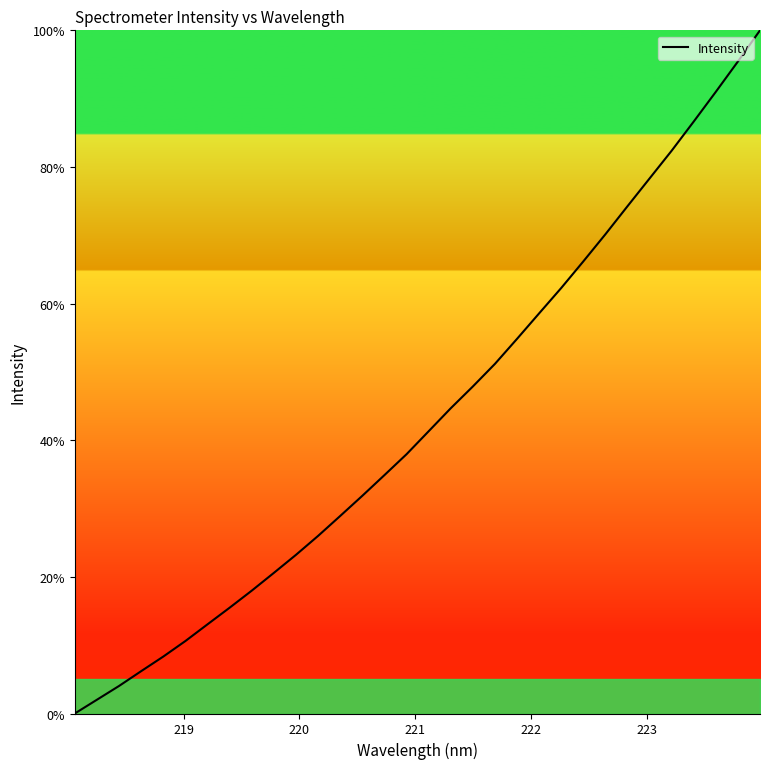

Reading left to right, what are all the values shown in this chart?

0.0	2.0	4.0	6.2	8.3	10.6	13.1	15.5	18.0	20.6	23.2	26.0	28.9	31.9	34.9	38.0	41.3	44.7	47.9	51.2	54.8	58.6	62.3	66.2	70.2	74.3	78.3	82.4	86.7	91.0	95.4	100.0